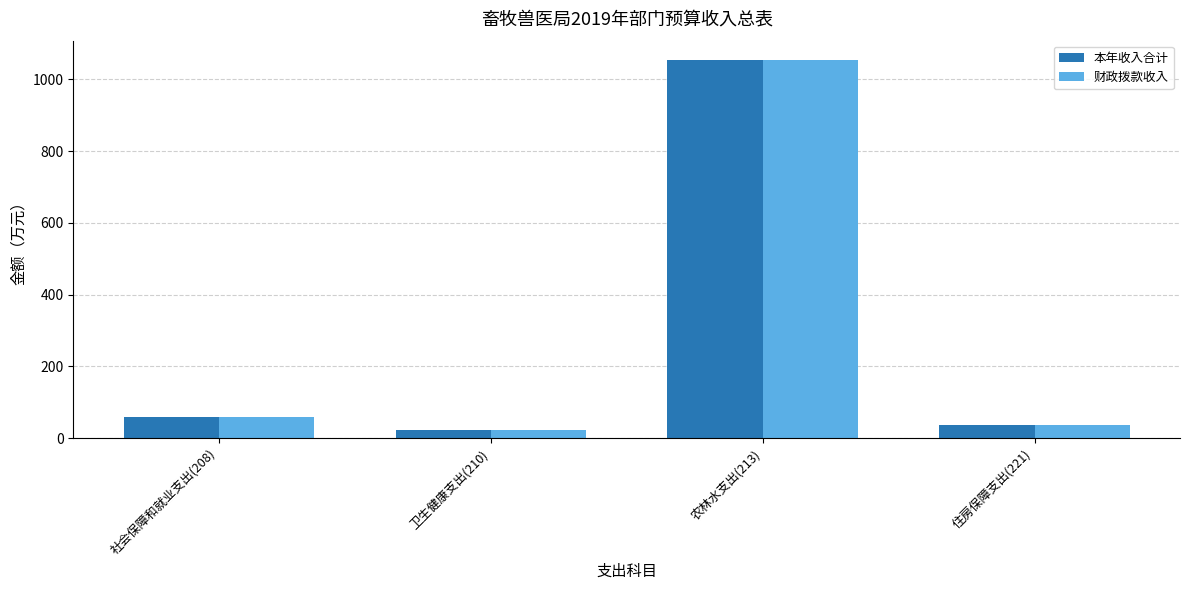

At which category does the chart reach its peak across all series?

农林水支出(213)